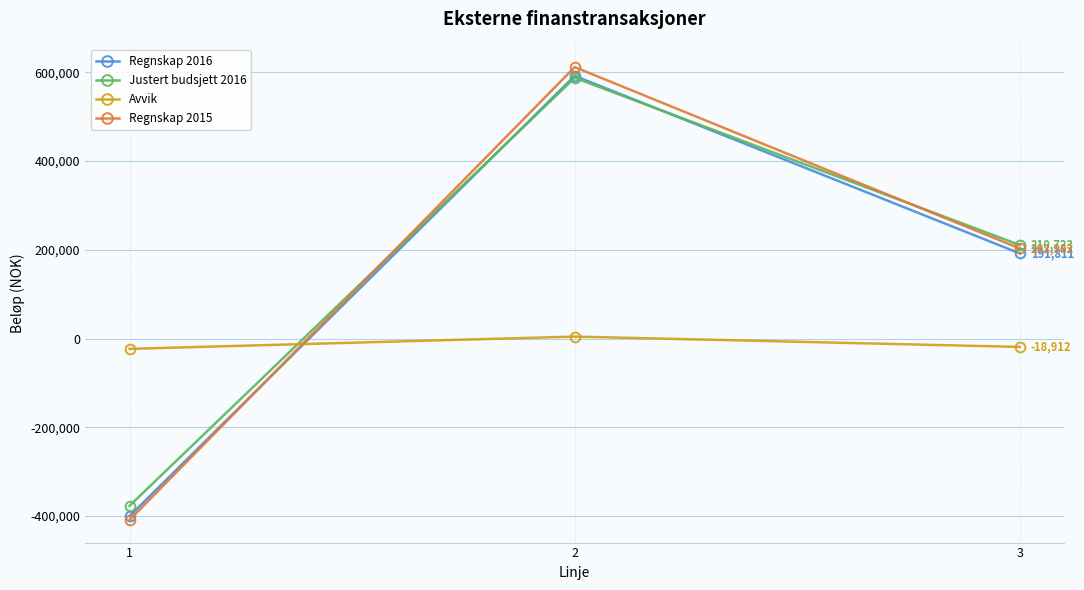

What is the highest value of the Regnskap 2015 series?

611905.0